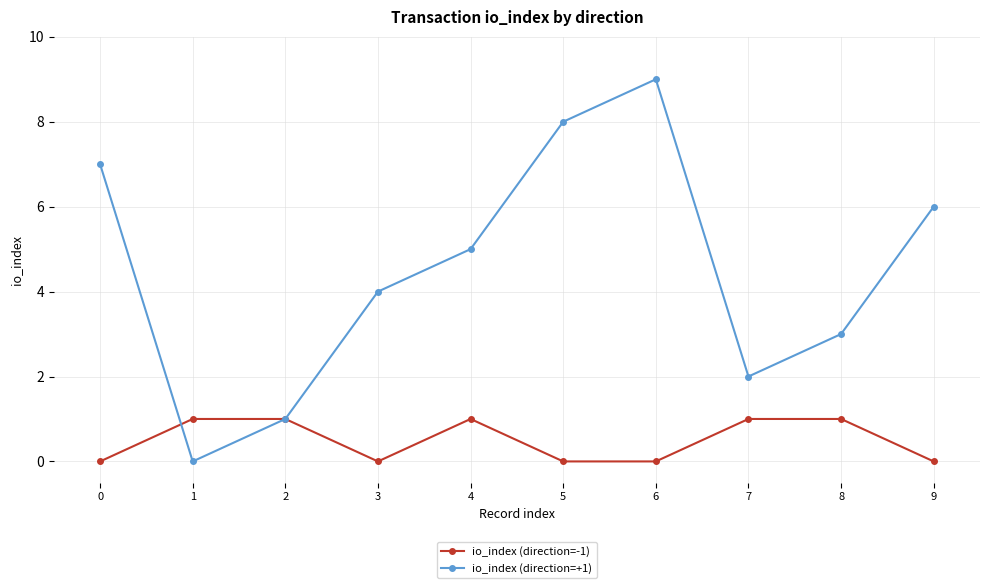

What is the sum of all io_index (direction=-1) values?

5